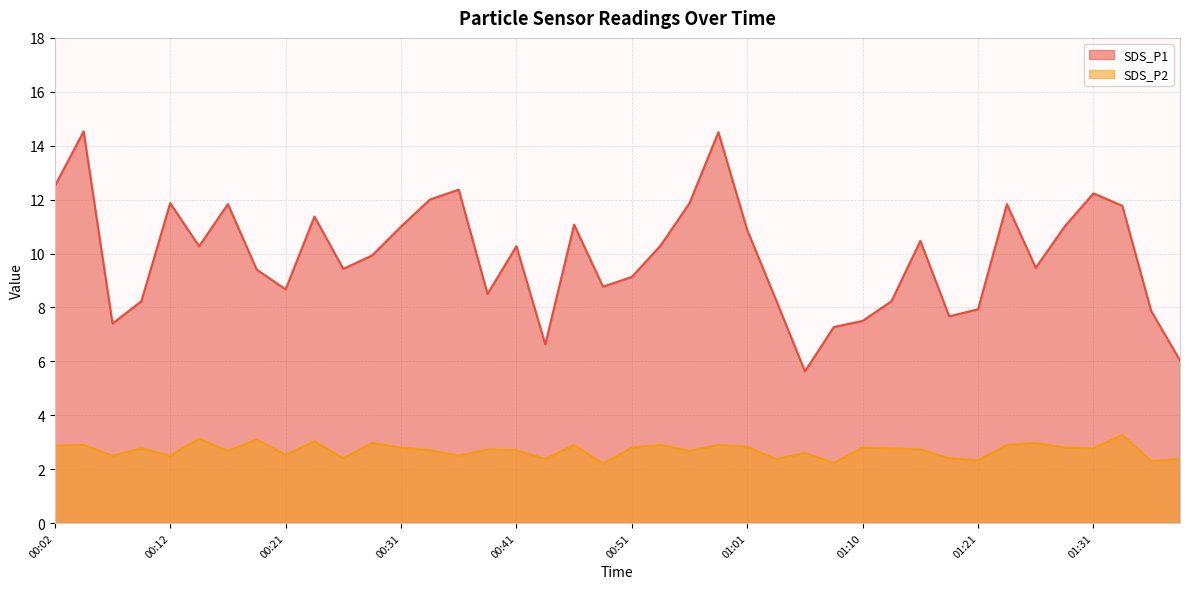

What is the difference between the second highest and second lowest values in the SDS_P1 series?

8.5